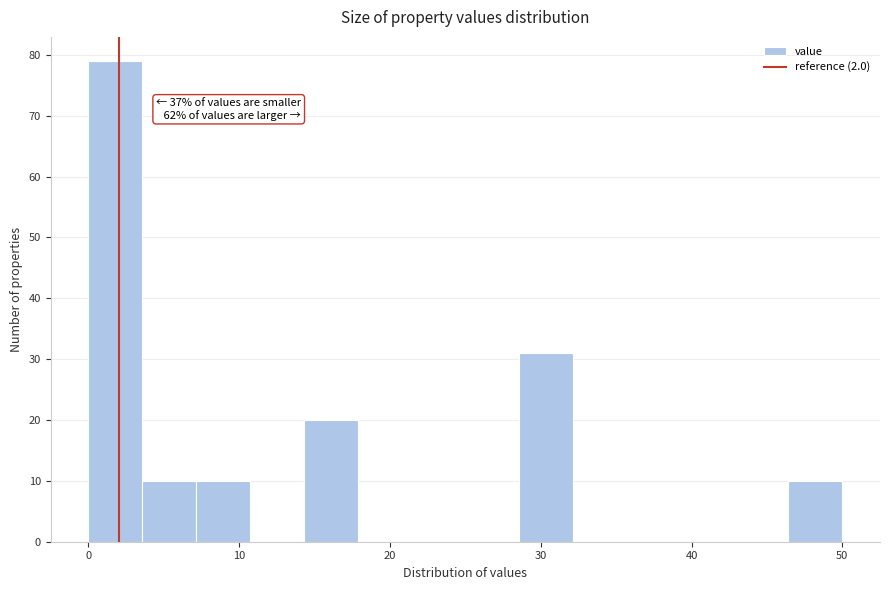

Around what value on the x-axis is the tallest bar? Give the approximate position of its centre, as read against the axis.

2